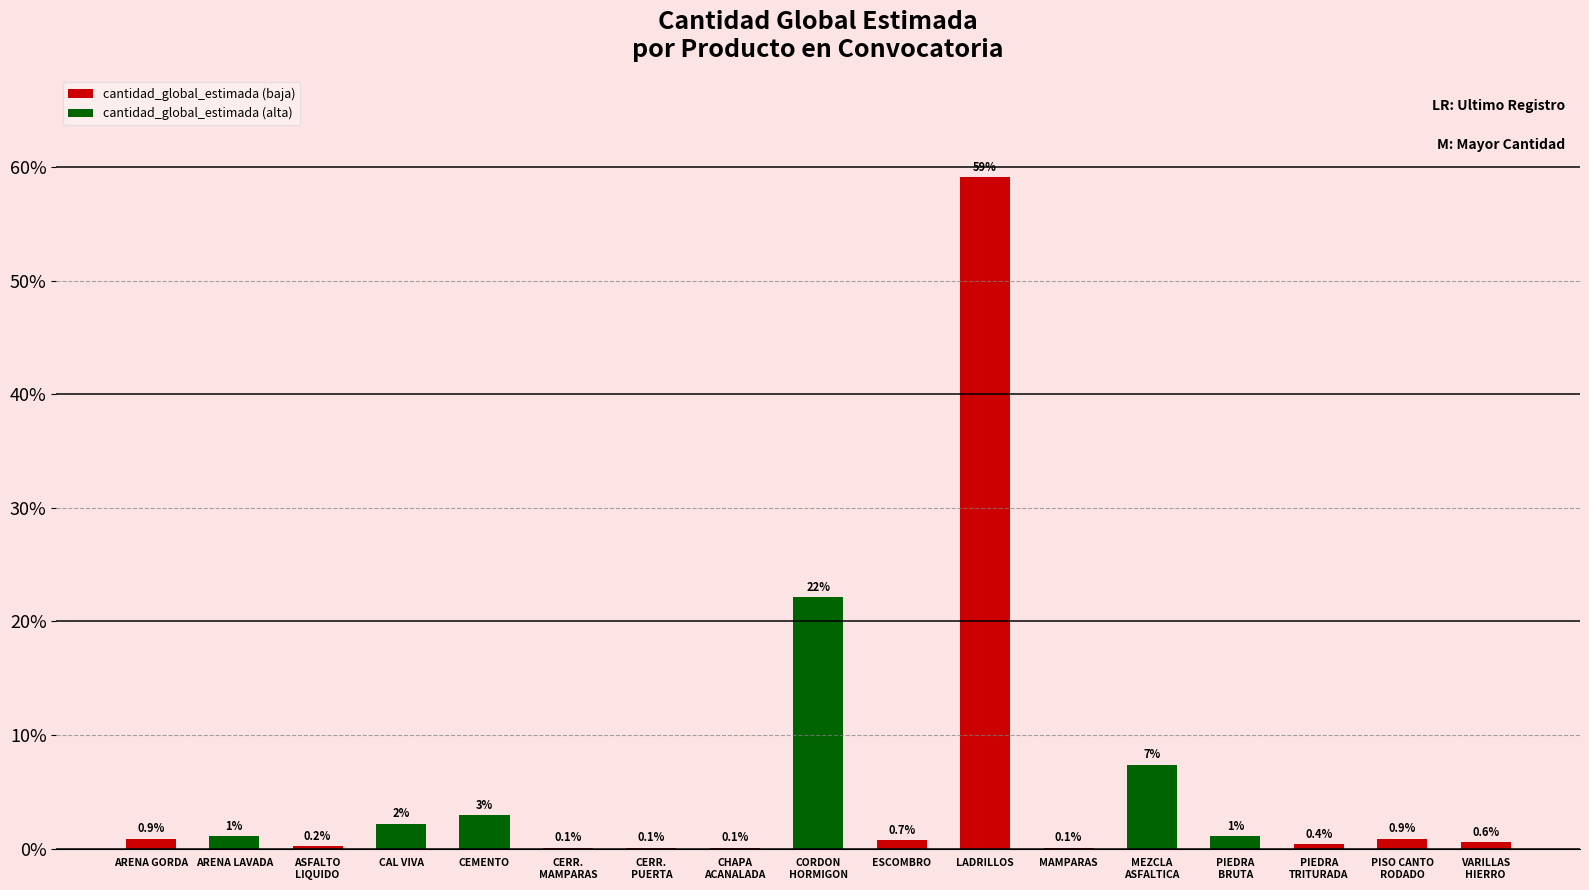

Is it true that the value at LADRILLOS is 90.2?

False